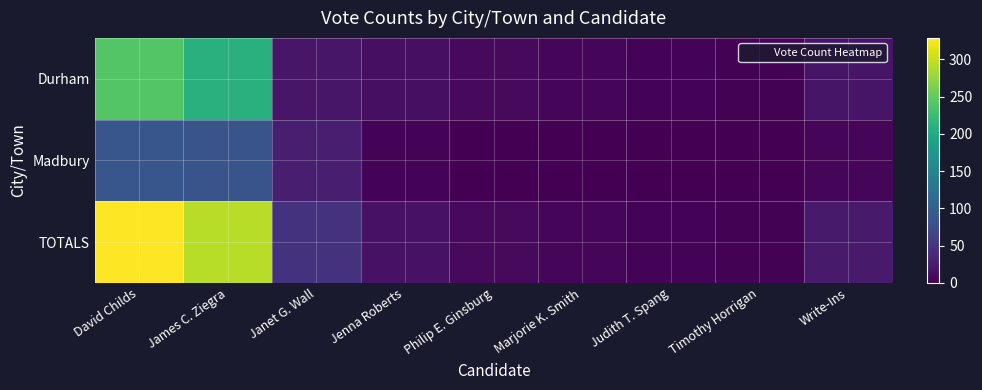

Reading left to right, extract all data points from this chart.

Durham: David Childs=241	James C. Ziegra=209	Janet G. Wall=20	Jenna Roberts=13	Philip E. Ginsburg=8	Marjorie K. Smith=4	Judith T. Spang=3	Timothy Horrigan=2	Write-Ins=18
Madbury: David Childs=88	James C. Ziegra=85	Janet G. Wall=28	Jenna Roberts=3	Philip E. Ginsburg=0	Marjorie K. Smith=0	Judith T. Spang=0	Timothy Horrigan=0	Write-Ins=6
TOTALS: David Childs=329	James C. Ziegra=294	Janet G. Wall=48	Jenna Roberts=16	Philip E. Ginsburg=8	Marjorie K. Smith=4	Judith T. Spang=3	Timothy Horrigan=2	Write-Ins=24